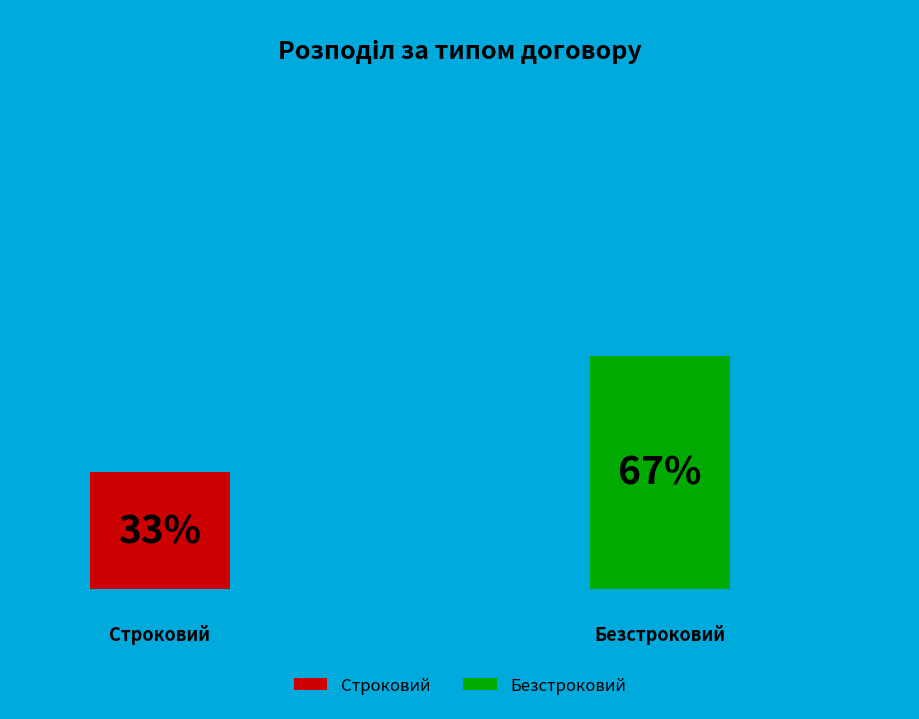

What percentage is NOT represented by Строковий?

66.7%